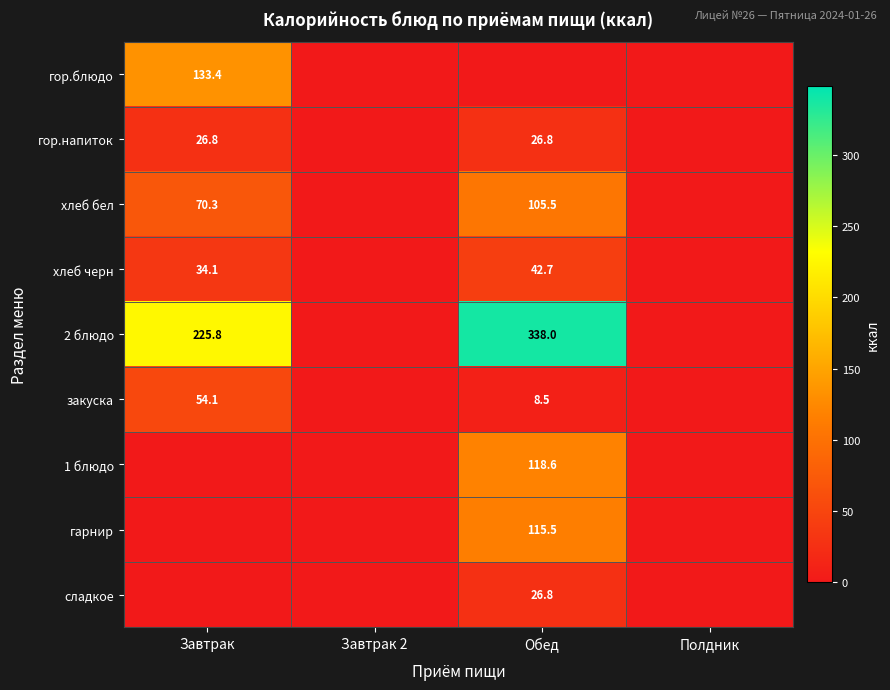

List the series in order of their peak value, highest first.

2 блюдо, гор.блюдо, 1 блюдо, гарнир, хлеб бел, закуска, хлеб черн, гор.напиток, сладкое